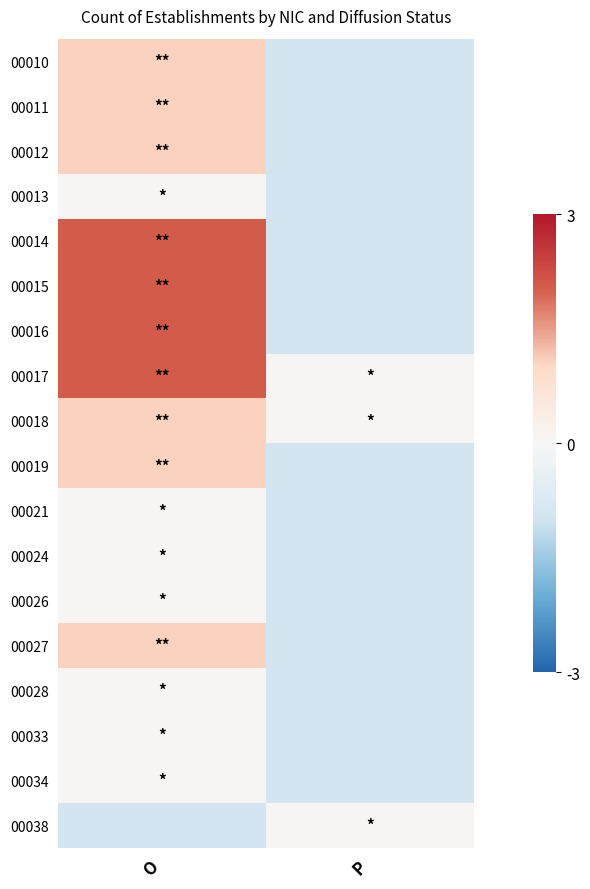

Reading left to right, what are all the values shown in this chart?

00010: O=1.1	P=-0.9
00011: O=1.1	P=-0.9
00012: O=1.1	P=-0.9
00013: O=0.1	P=-0.9
00014: O=2.1	P=-0.9
00015: O=2.1	P=-0.9
00016: O=2.1	P=-0.9
00017: O=2.1	P=0.1
00018: O=1.1	P=0.1
00019: O=1.1	P=-0.9
00021: O=0.1	P=-0.9
00024: O=0.1	P=-0.9
00026: O=0.1	P=-0.9
00027: O=1.1	P=-0.9
00028: O=0.1	P=-0.9
00033: O=0.1	P=-0.9
00034: O=0.1	P=-0.9
00038: O=-0.9	P=0.1